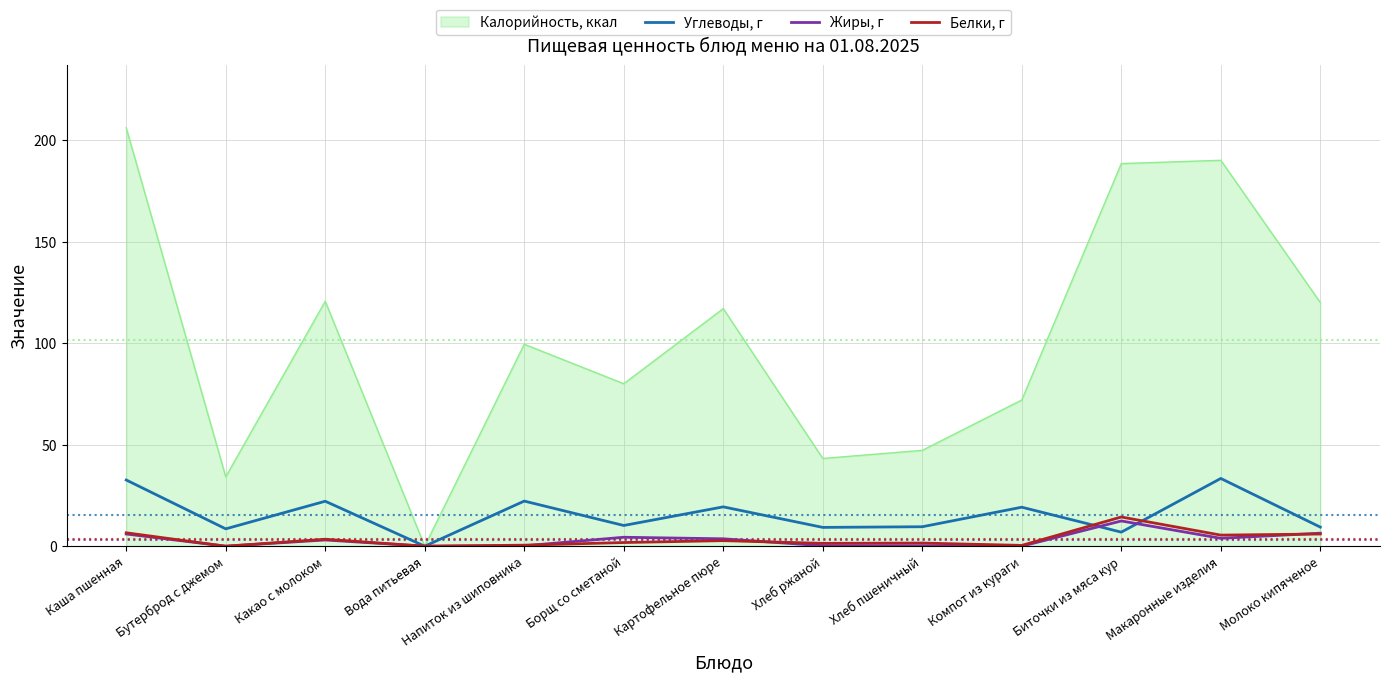

At which category is the sum across all series the highest?

Каша пшенная